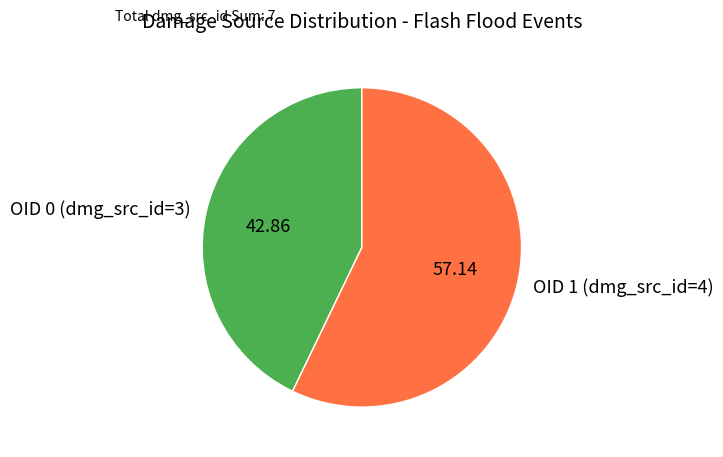

Do OID 1 (dmg_src_id=4) and OID 0 (dmg_src_id=3) together represent more than half of the pie?

Yes